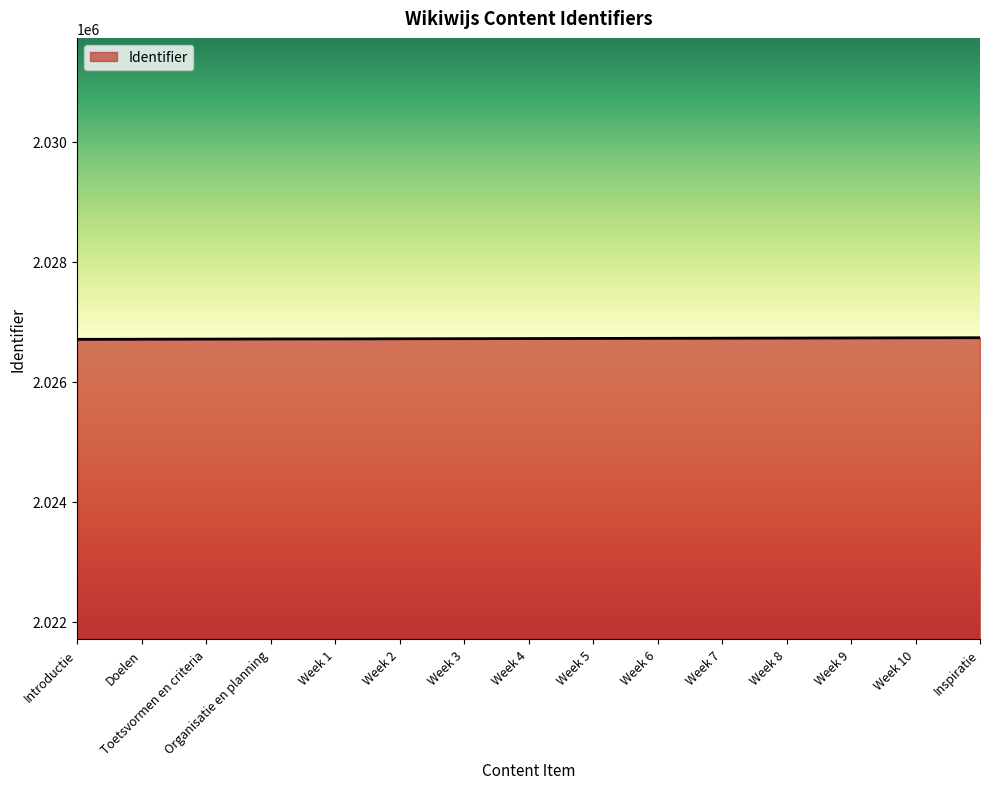

What is the maximum value shown in the chart?

2026734